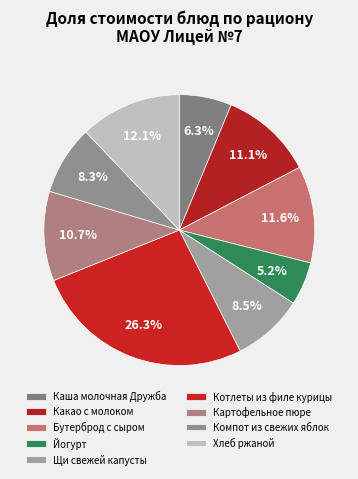

What is the smallest slice in the pie chart?

Йогурт